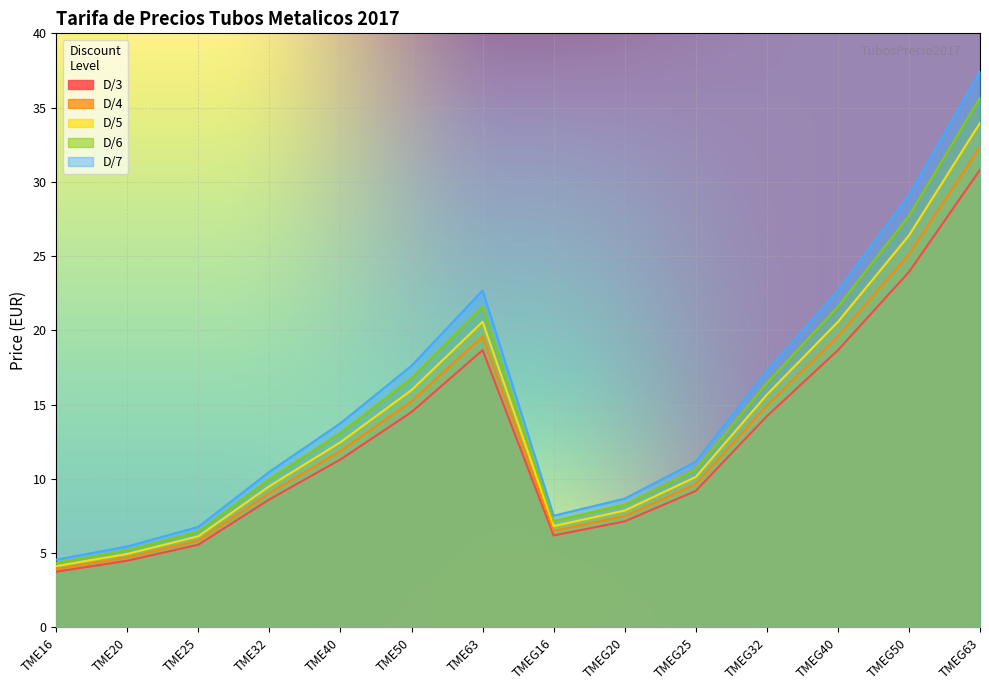

What is the total value across all series at TMEG20?

39.4